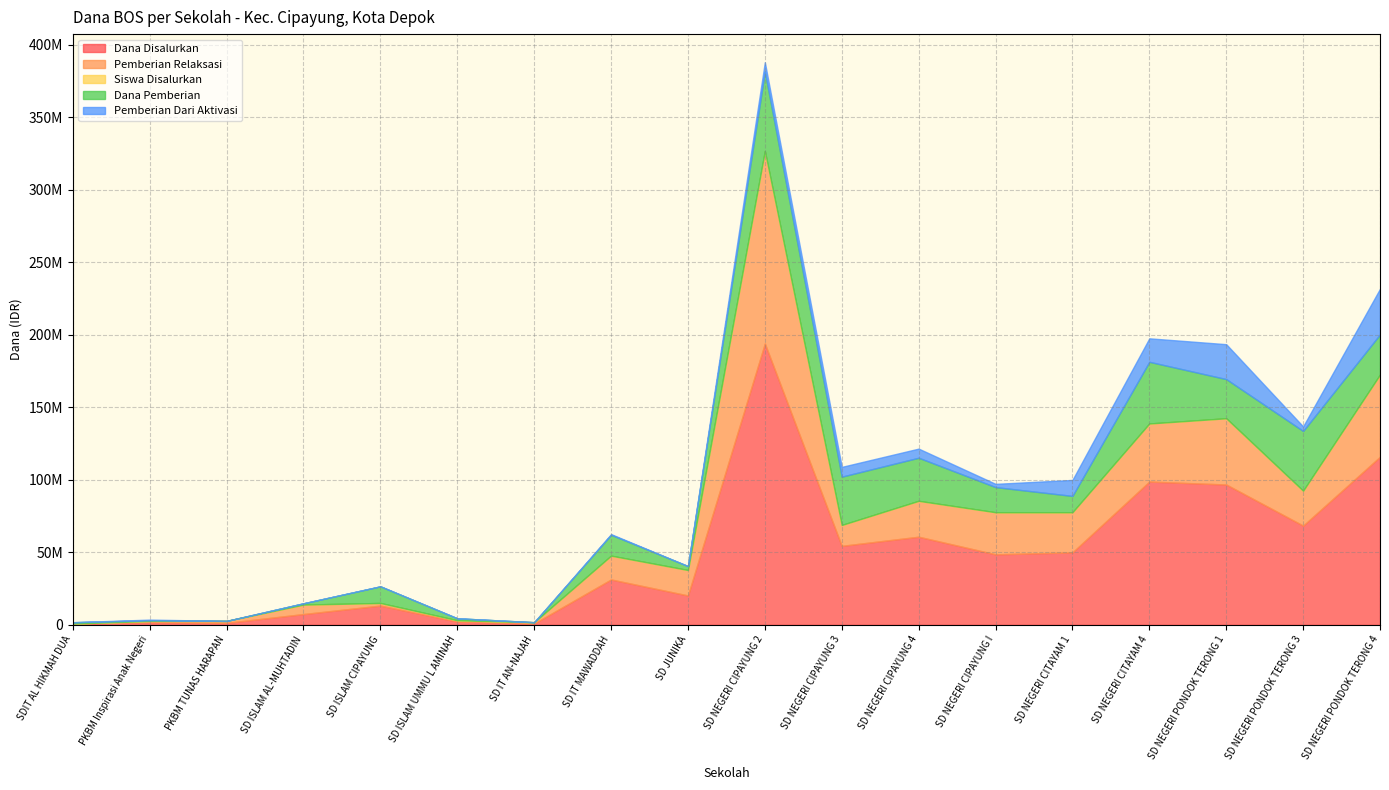

Which series has the widest spread of values?

Dana Disalurkan